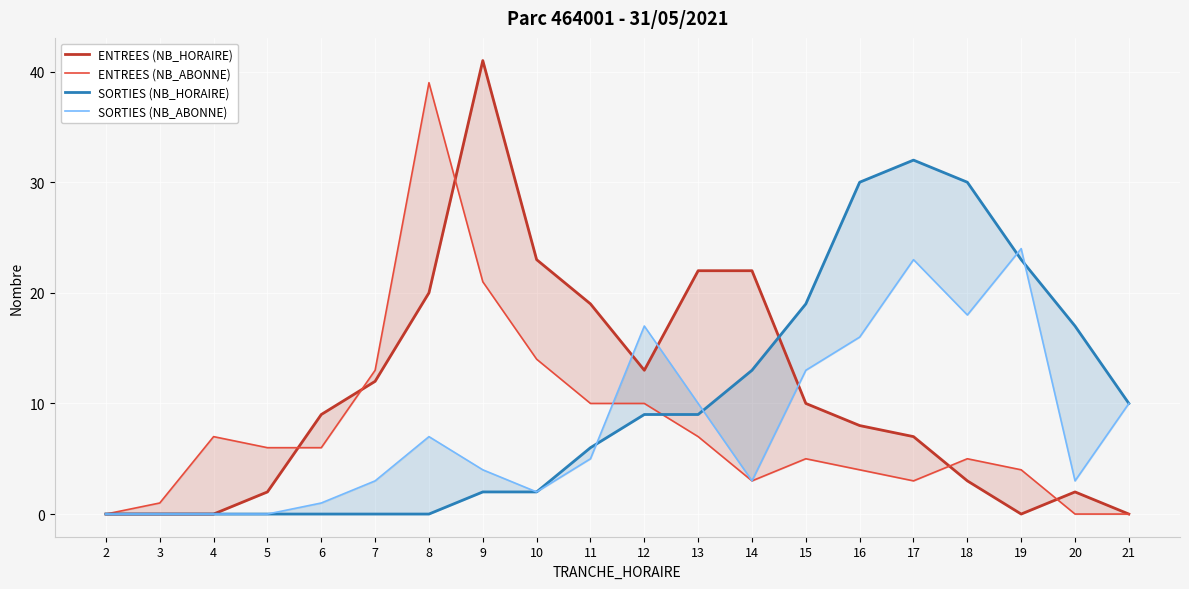

At which category does the chart reach its peak across all series?

9